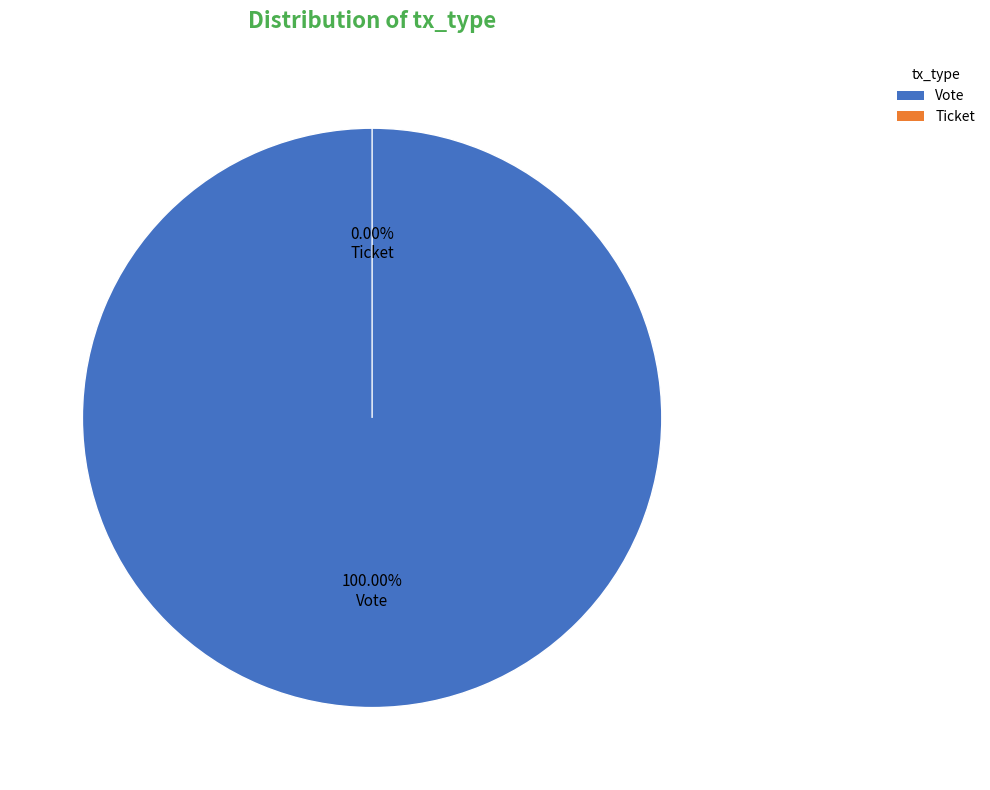

How many segments does this pie chart have?

2